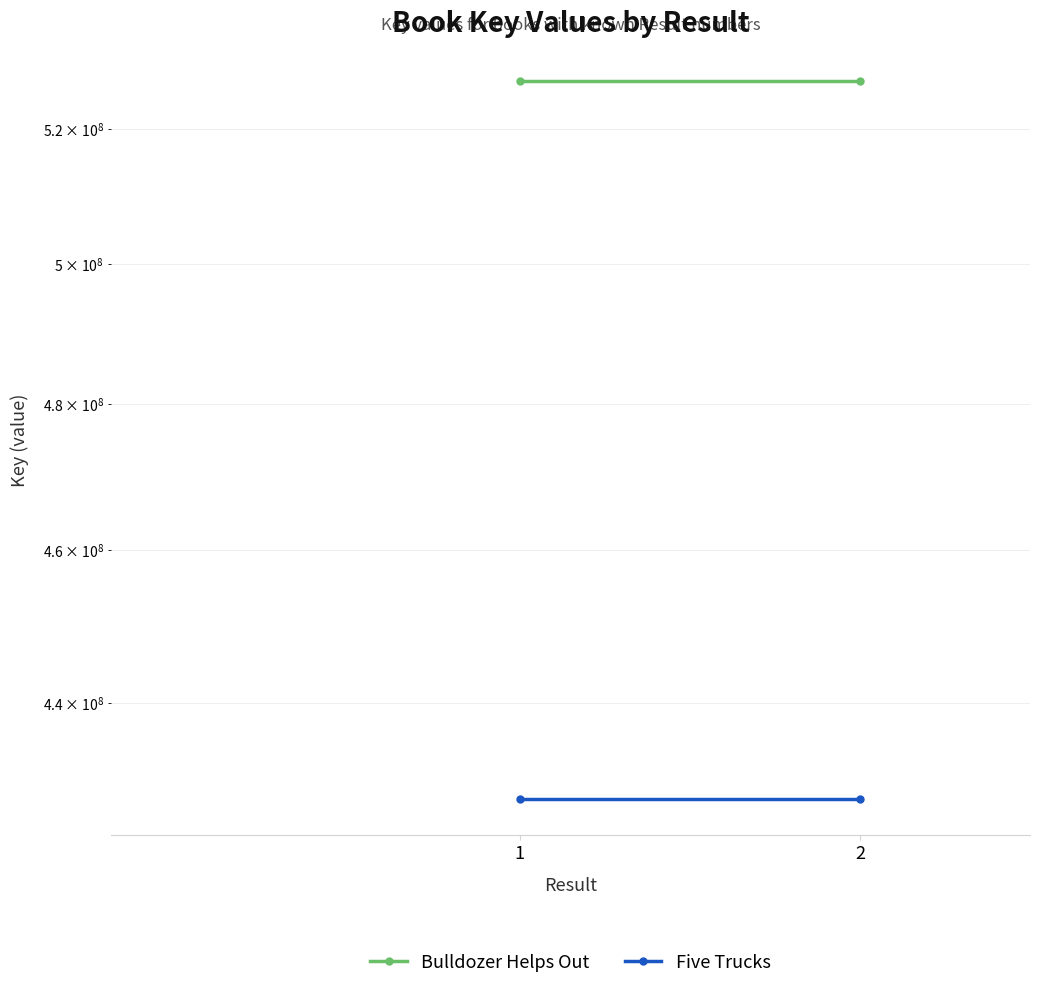

Count the number of data series in this chart.

2